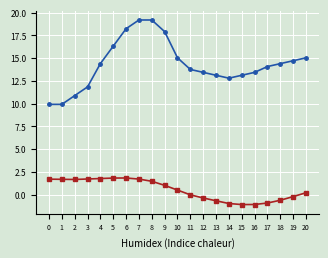

What is the smallest value displayed?

-1.1